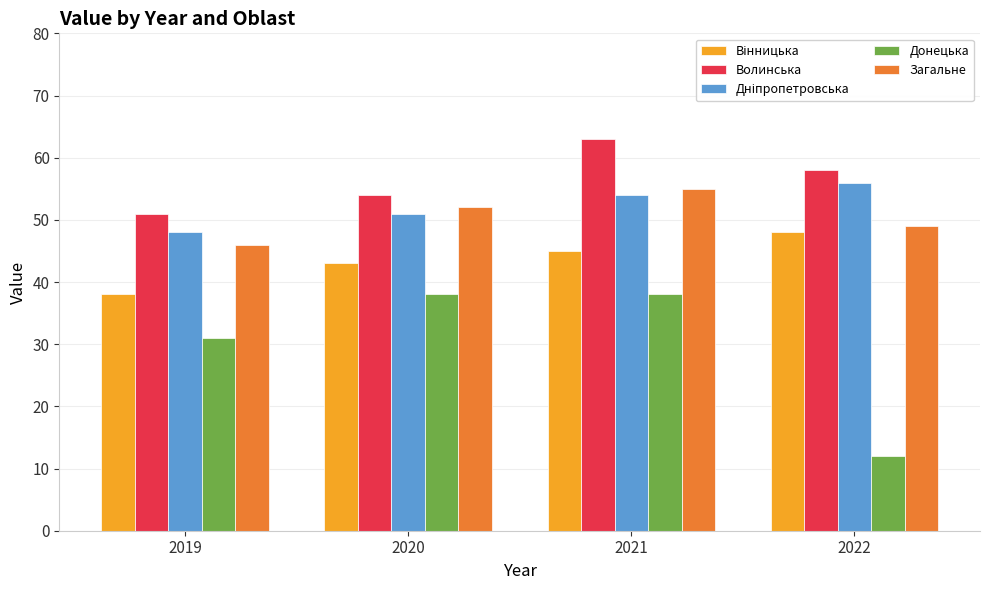

The value of Донецька at 2021 is 38. True or false?

True